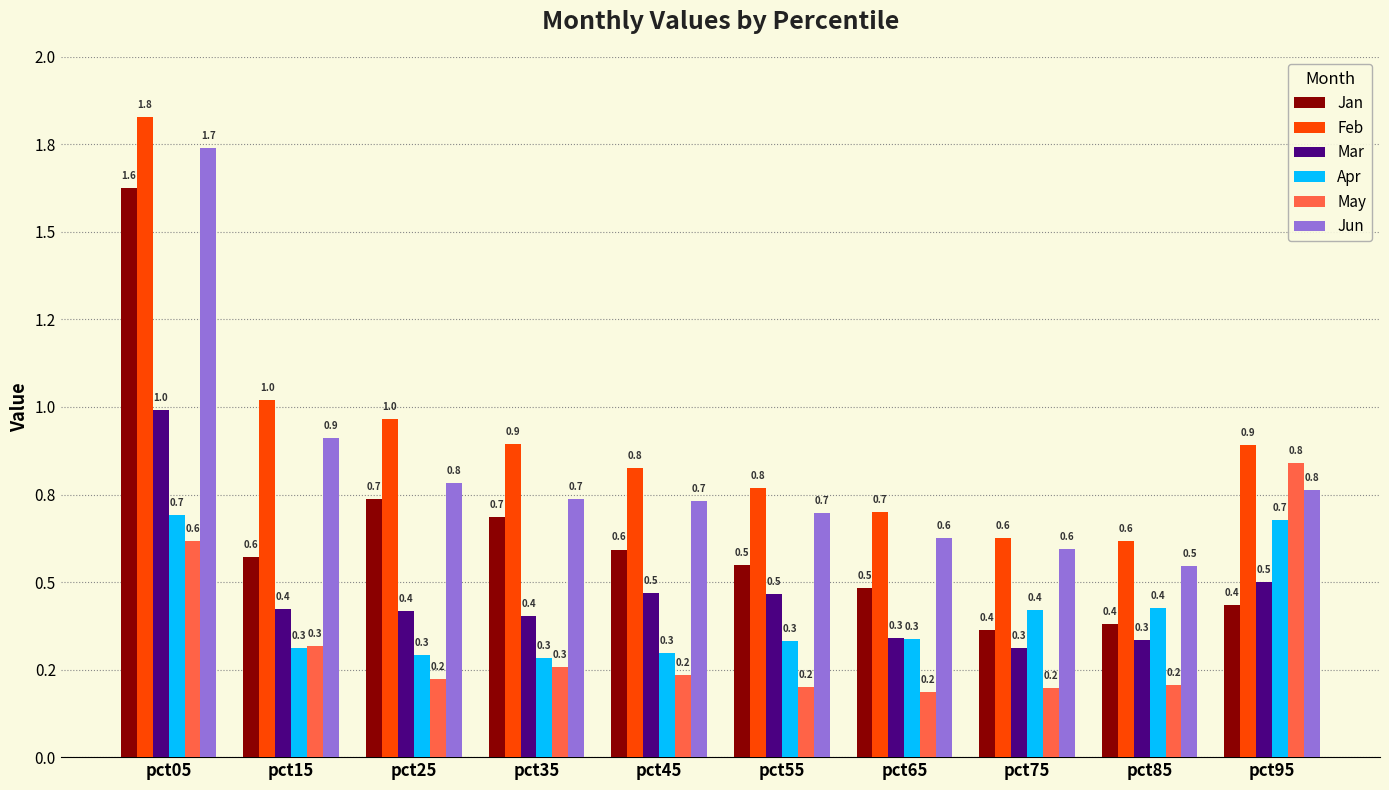

At which label is Apr closest to 0?

pct35